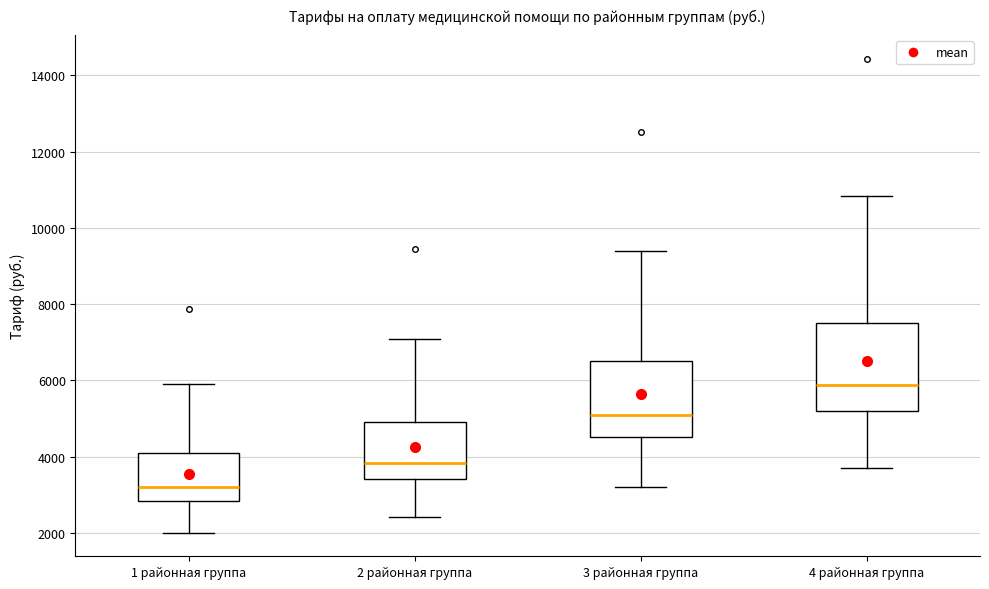

Reading left to right, transcribe this box plot: for each box, give where its median line is, the range the box spans, and where its two whiskers end, as read against the y-axis. The values are not printed on the chart, so give them approximately, as read against the axis.

1 районная группа: median 3200, box 2800 to 4000, whiskers 2000 to 5800
2 районная группа: median 3800, box 3400 to 5000, whiskers 2400 to 7000
3 районная группа: median 5200, box 4600 to 6600, whiskers 3200 to 9400
4 районная группа: median 5800, box 5200 to 7600, whiskers 3600 to 10800